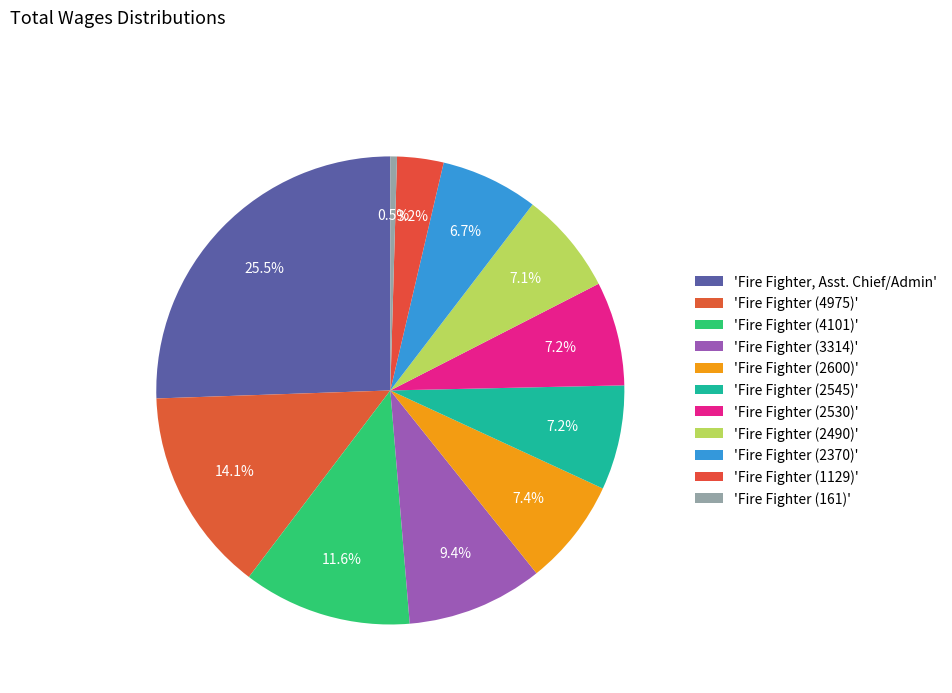

Rank the categories by value from highest to lowest.

Fire Fighter, Asst. Chief/Admin, Fire Fighter (4975), Fire Fighter (4101), Fire Fighter (3314), Fire Fighter (2600), Fire Fighter (2545), Fire Fighter (2530), Fire Fighter (2490), Fire Fighter (2370), Fire Fighter (1129), Fire Fighter (161)